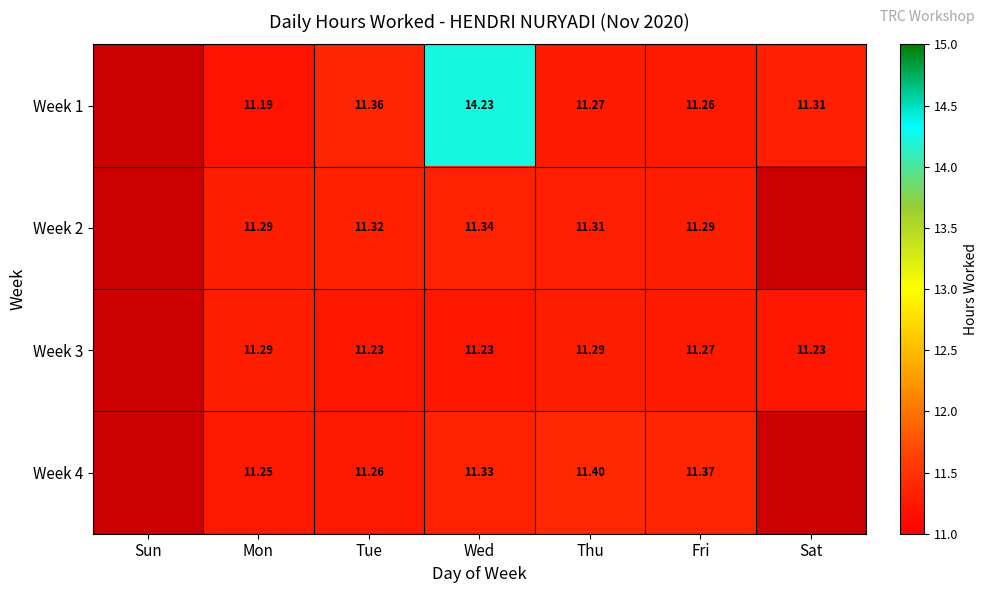

What is the sum of the Week 3 values at Sat and Wed?

22.5